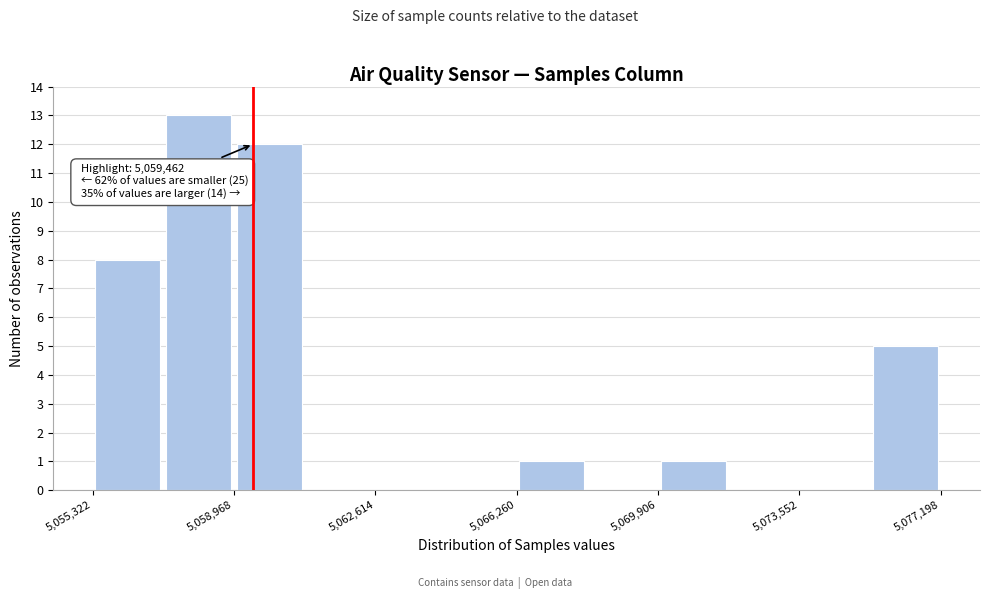

Around what value on the x-axis is the tallest bar? Give the approximate position of its centre, as read against the axis.

5058000